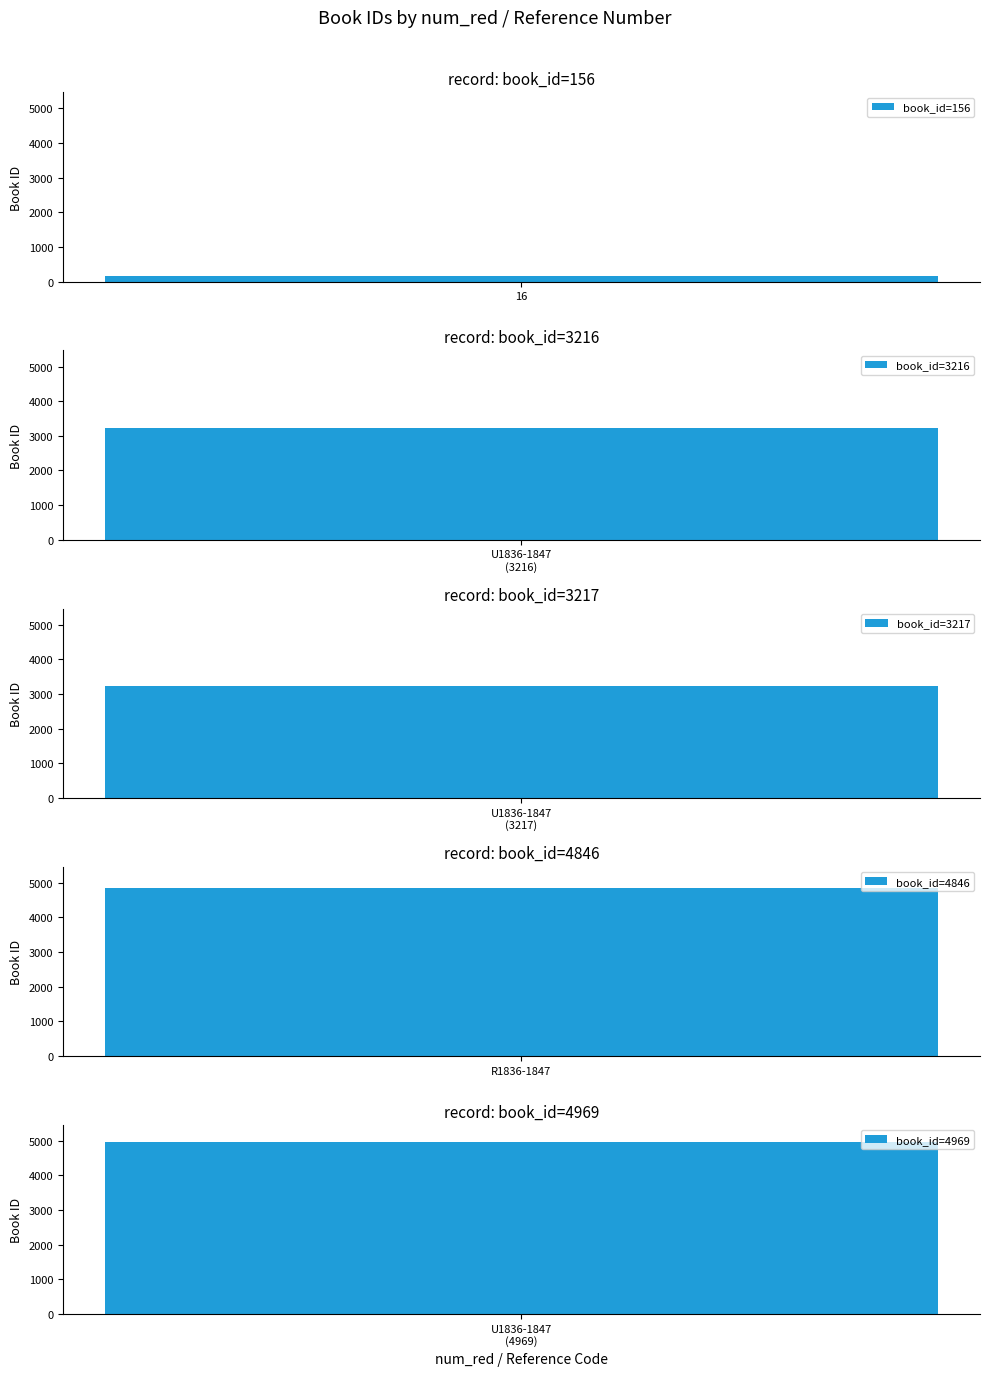

What position from the left is U1836-1847 (3217)?

3